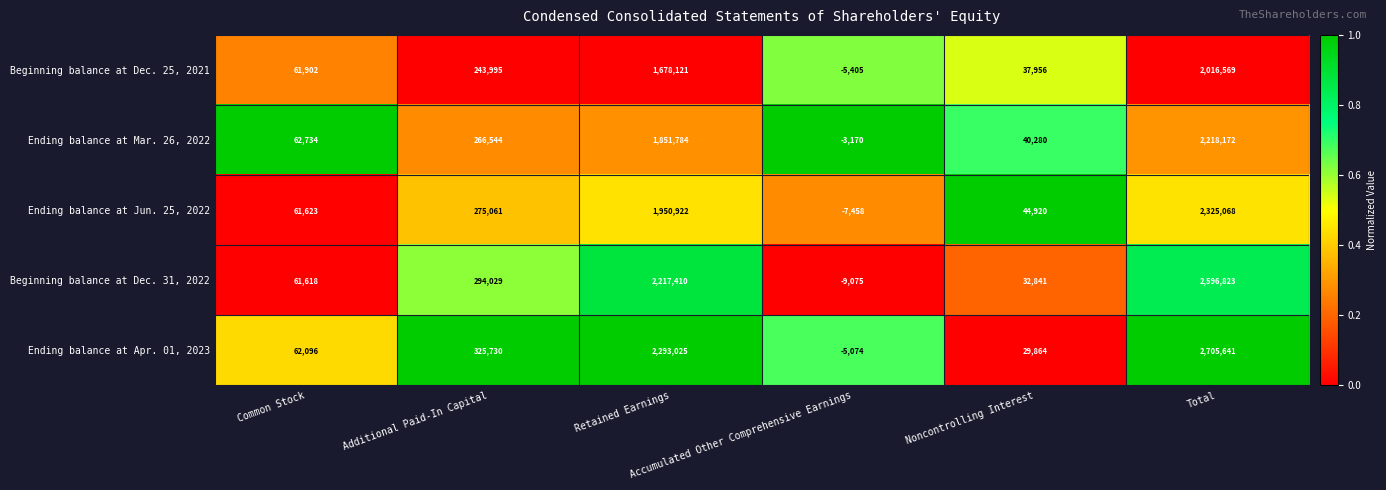

Which series has the largest total across all categories?

Ending balance at Apr. 01, 2023